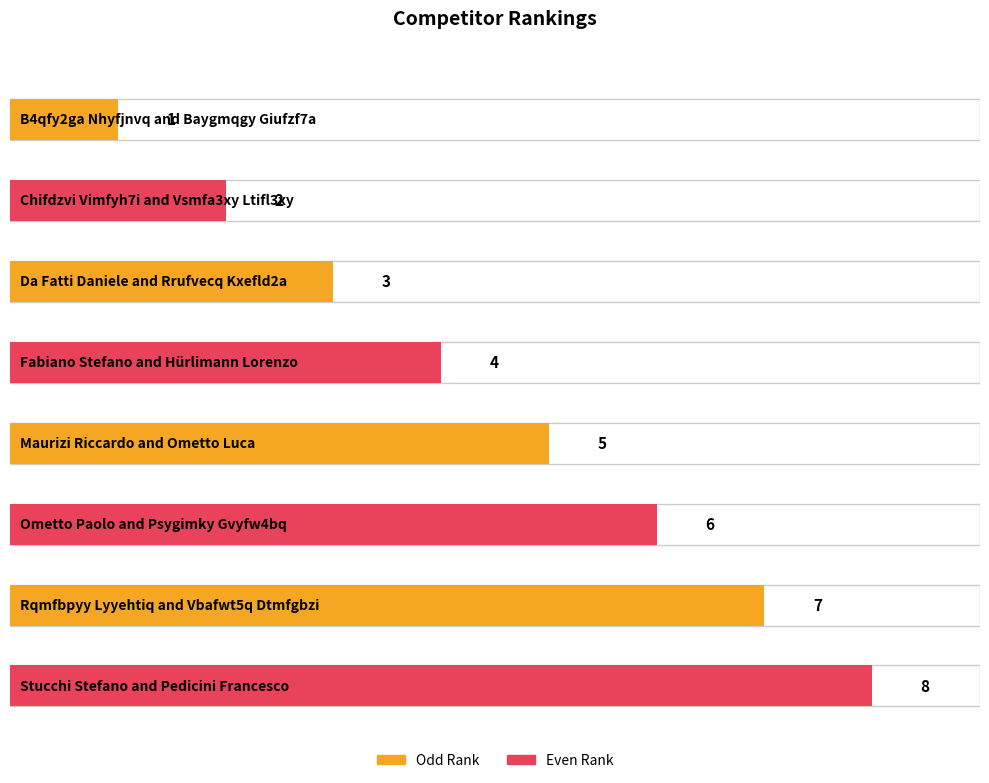

What is the difference between the maximum and minimum values?

7